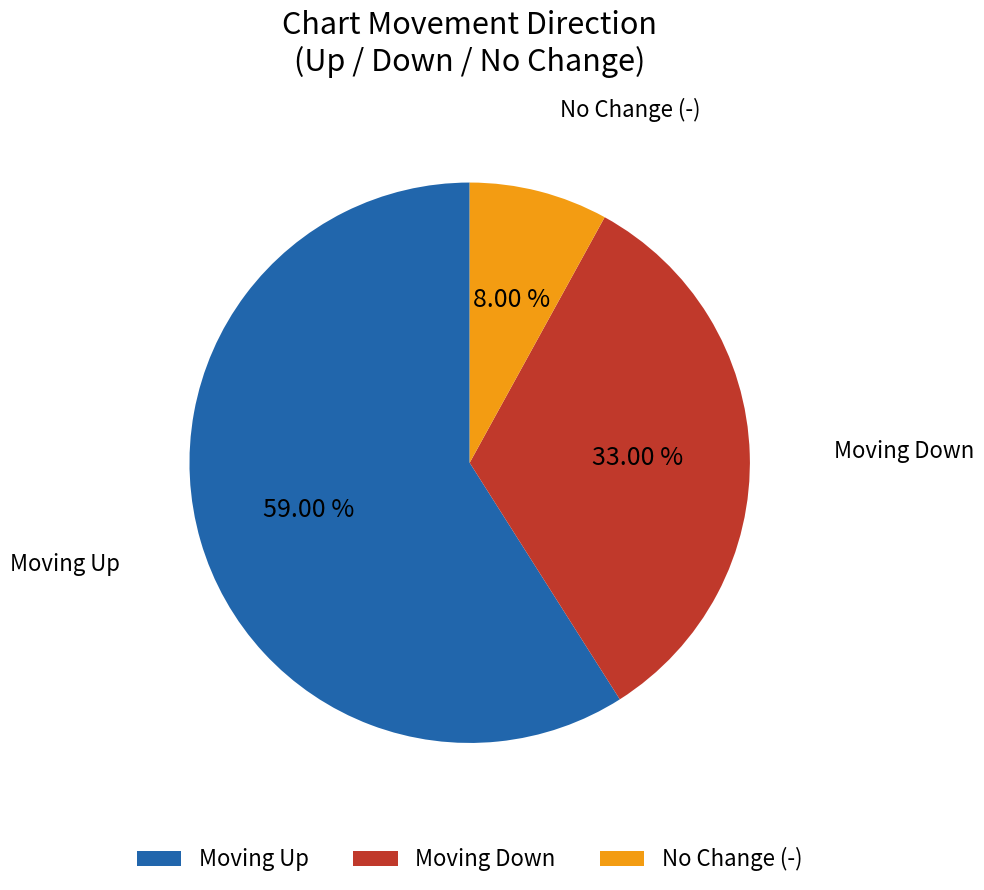

How many slices are in this pie chart?

3